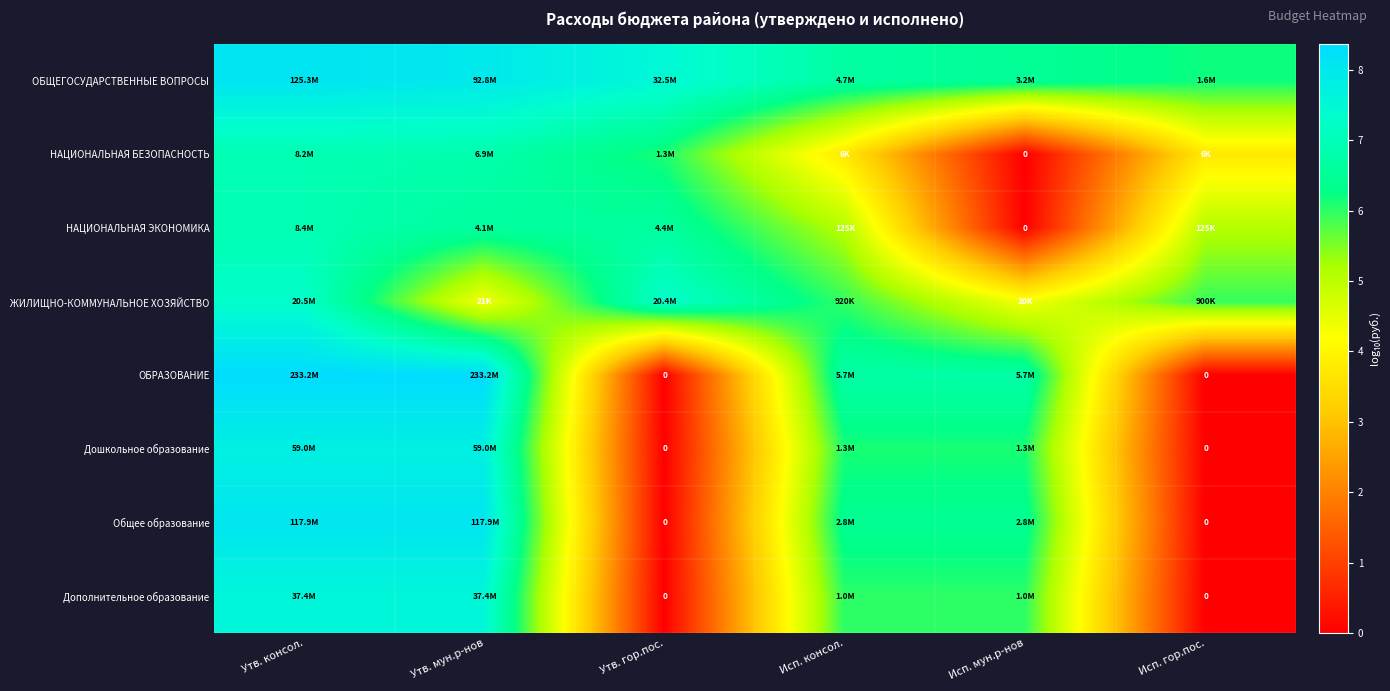

What is the maximum value shown in the chart?

8.4